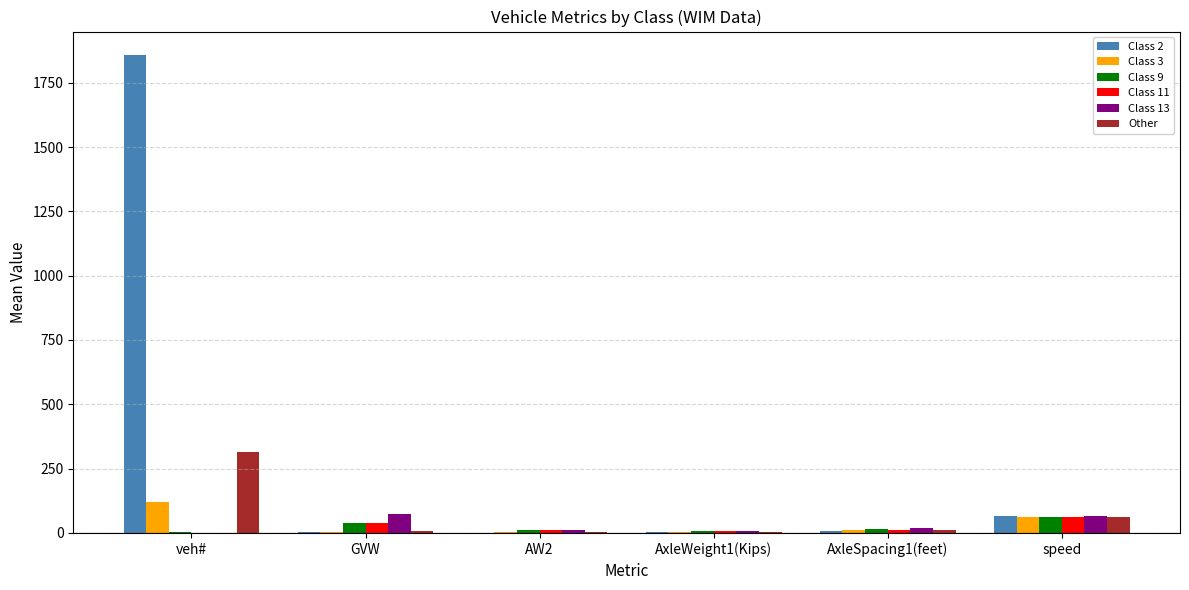

Does the chart contain stacked bars?

No